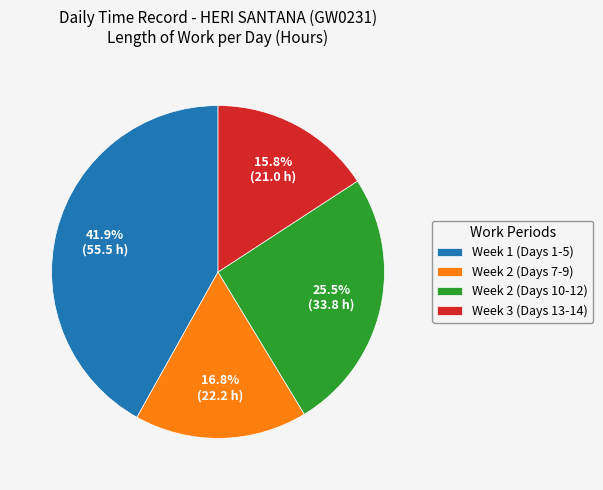

Does Week 2 (Days 7-9) represent more than half of the total?

No